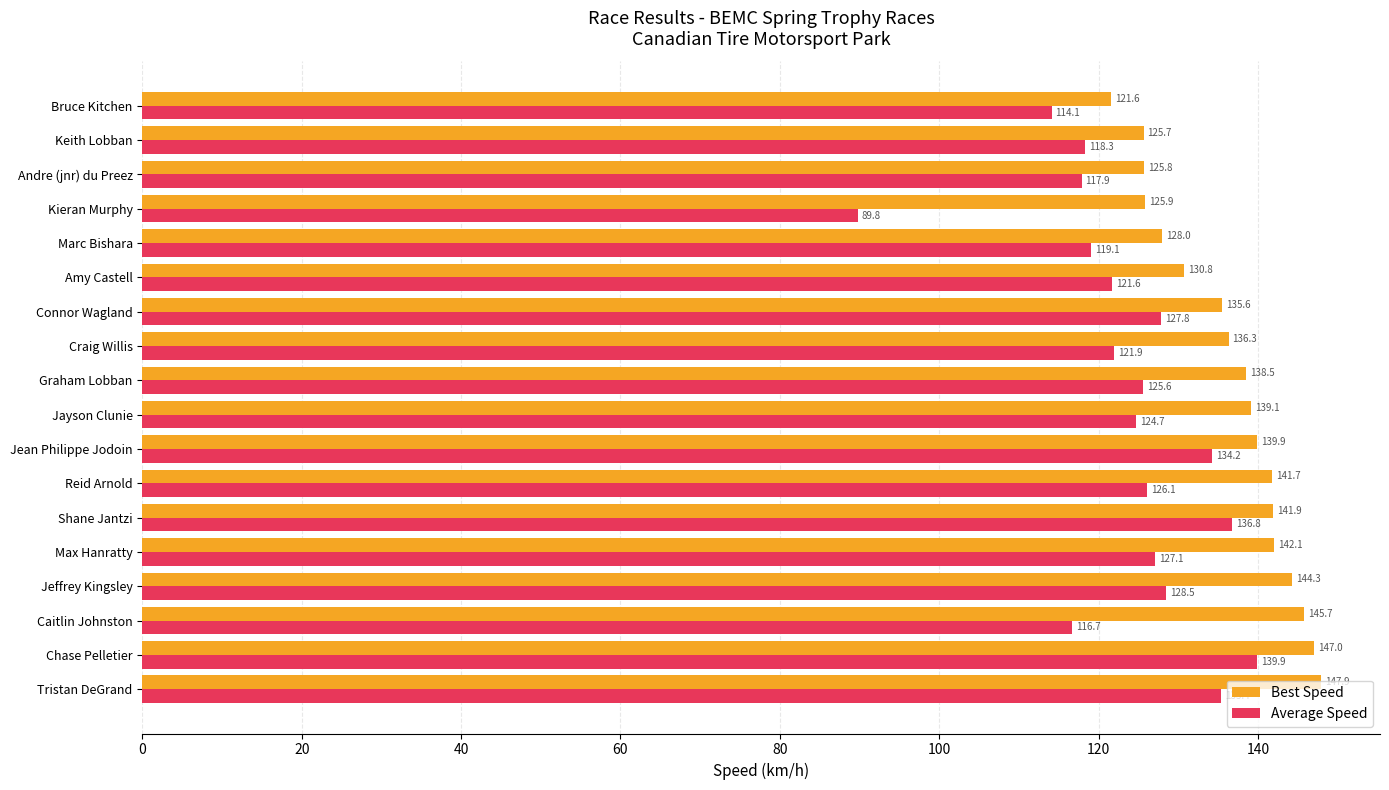

Between Caitlin Johnston and Bruce Kitchen, which series saw the biggest shift?

Best Speed